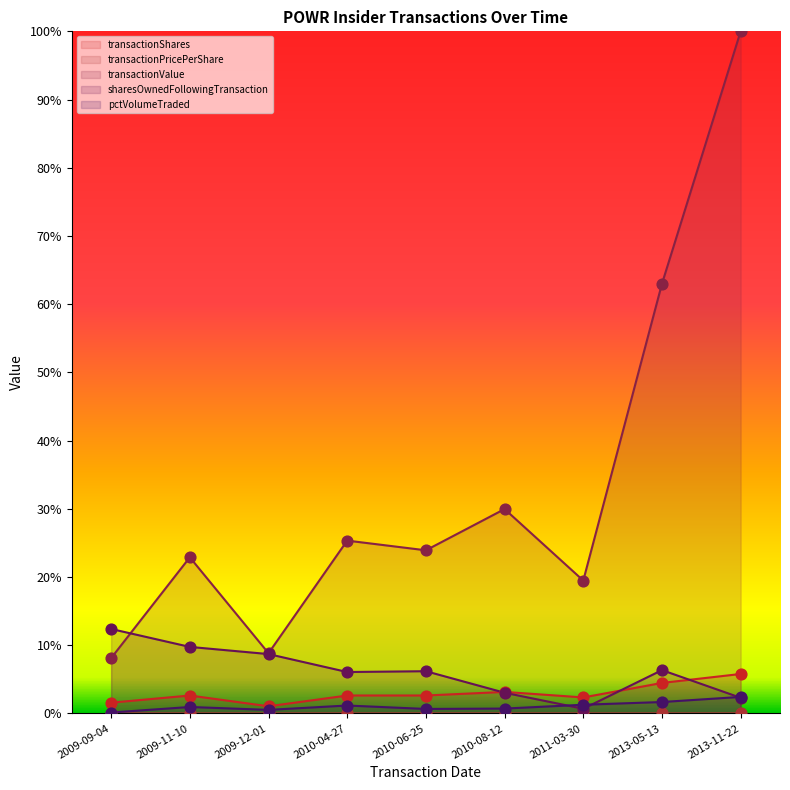

At how many categories does at least one series exceed 0?

9